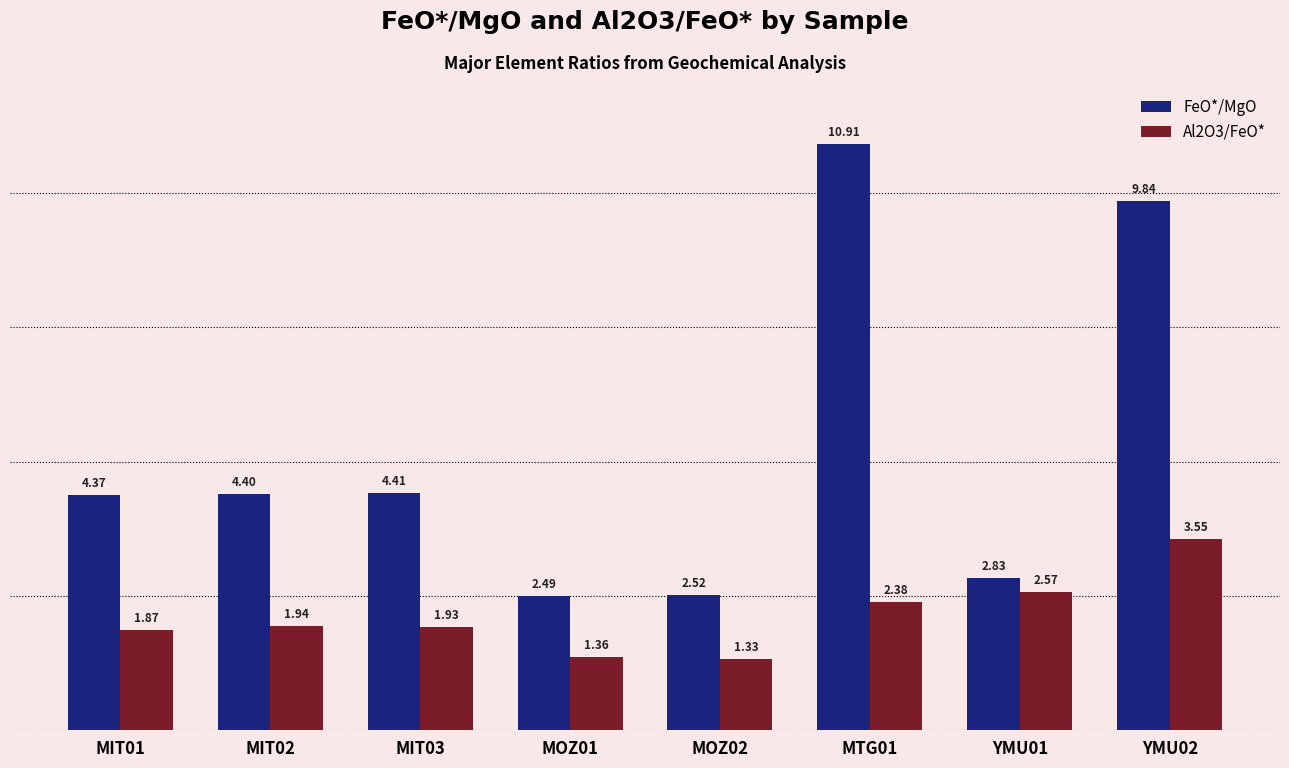

Which series has the largest range (max minus min)?

FeO*/MgO